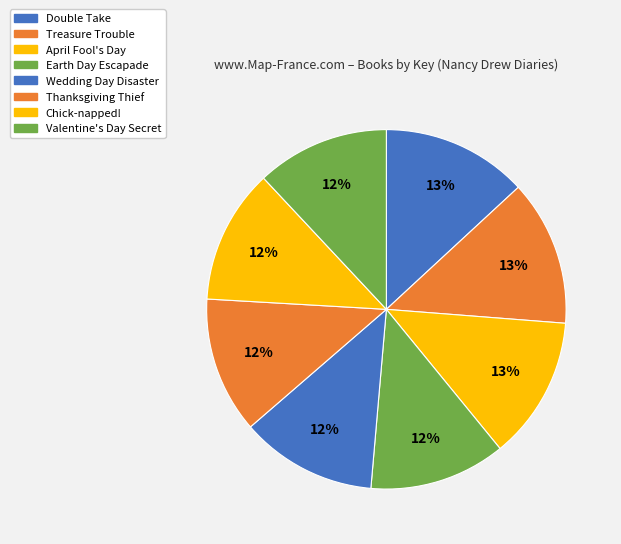

To the nearest percent, what portion does Double Take represent?

13%